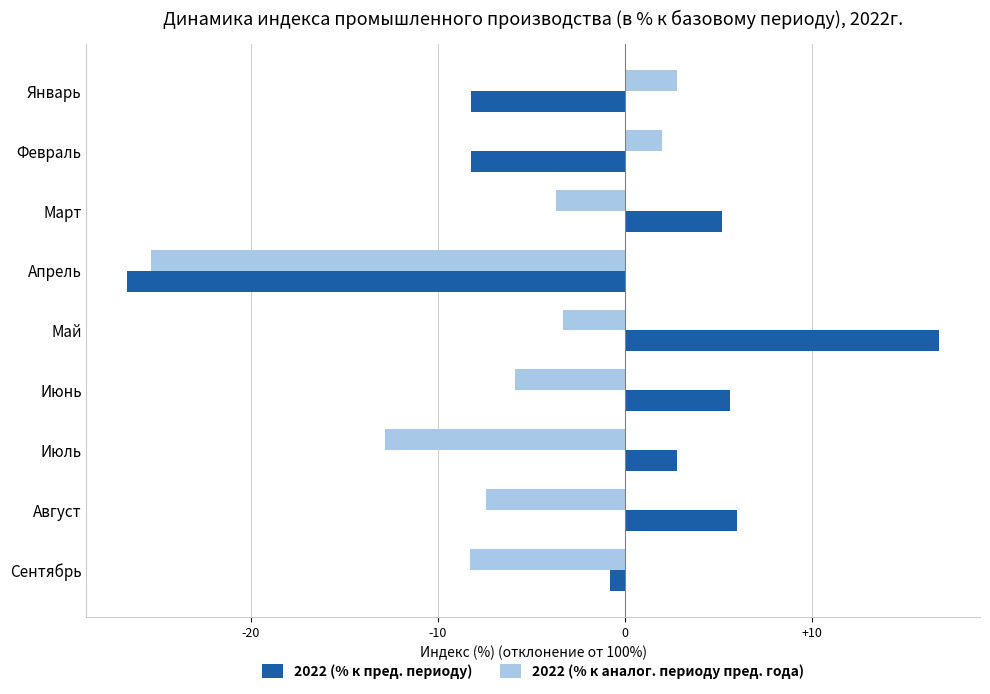

Which series has the largest range (max minus min)?

2022 (% к пред. периоду)